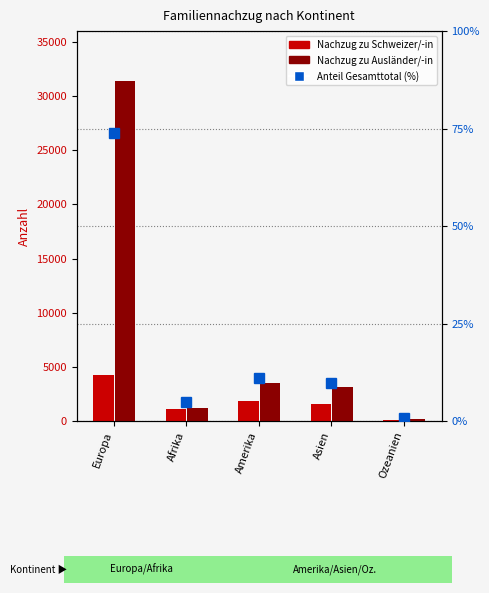

True or false: Familiennachzug zu Ausländer/-in has a value of 950.5 at Asien.

False